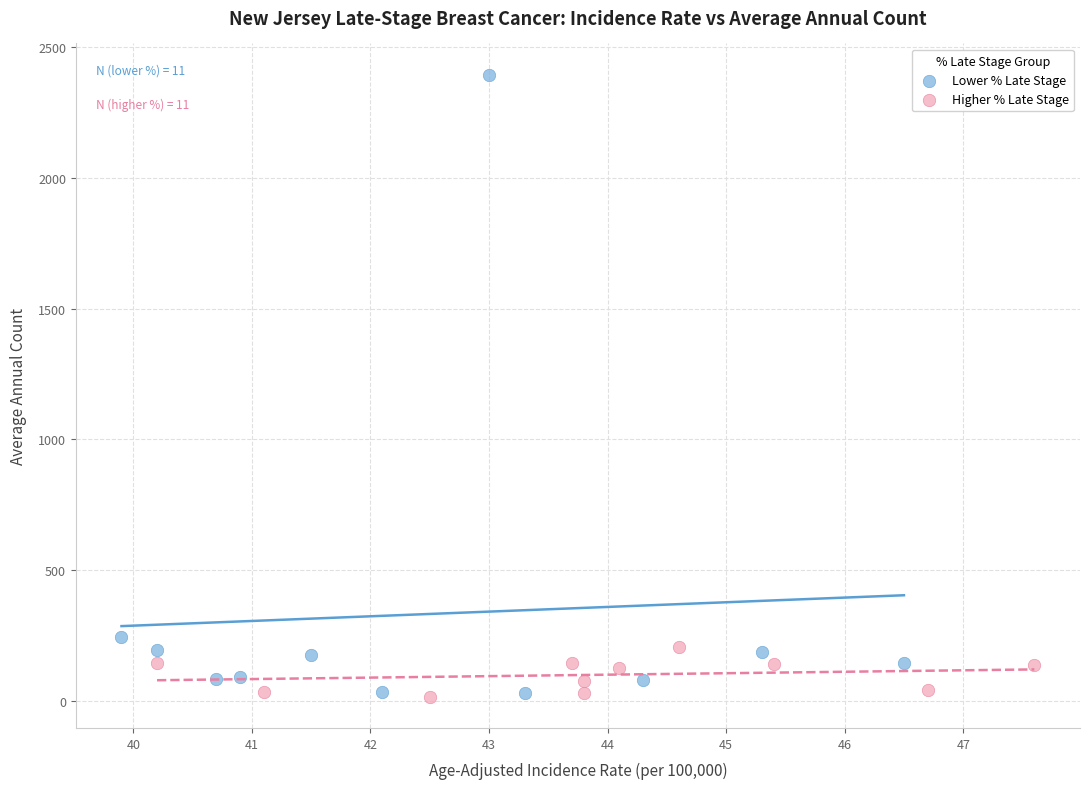

Which series contains the highest Y value?

Lower % Late Stage